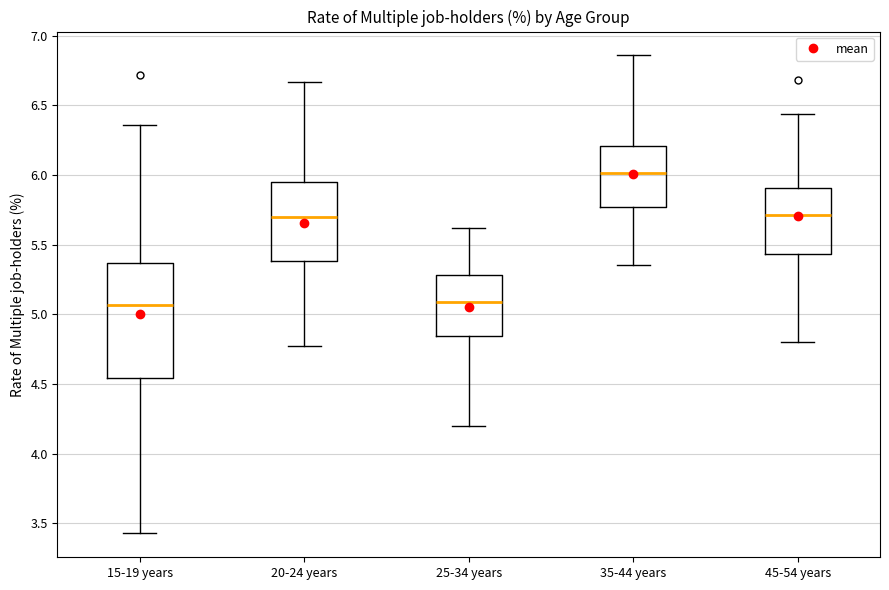

Reading left to right, read every box against the y-axis: the position of its median line, the range the box covers, and the ends of its whiskers. The values are not printed on the chart, so give them approximately, as read against the axis.

15-19 years: median 5.05, box 4.55 to 5.35, whiskers 3.45 to 6.35
20-24 years: median 5.70, box 5.40 to 5.95, whiskers 4.75 to 6.65
25-34 years: median 5.10, box 4.85 to 5.30, whiskers 4.20 to 5.60
35-44 years: median 6.00, box 5.75 to 6.20, whiskers 5.35 to 6.85
45-54 years: median 5.70, box 5.45 to 5.90, whiskers 4.80 to 6.45